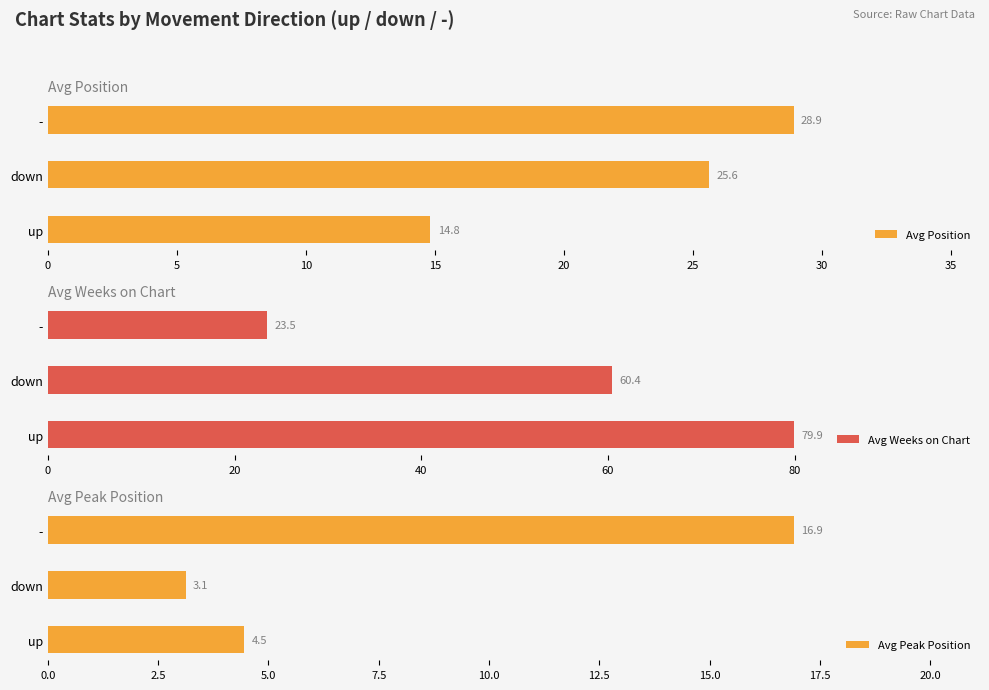

Reading right to left, list all the values displayed in this chart.

Avg Position: 28.9	25.6	14.8
Avg Weeks on Chart: 23.5	60.4	79.9
Avg Peak Position: 16.9	3.1	4.5